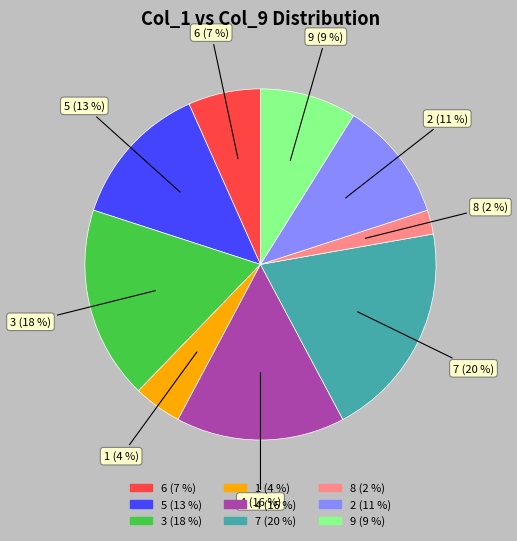

Is it true that 4 is 16% of the pie?

True